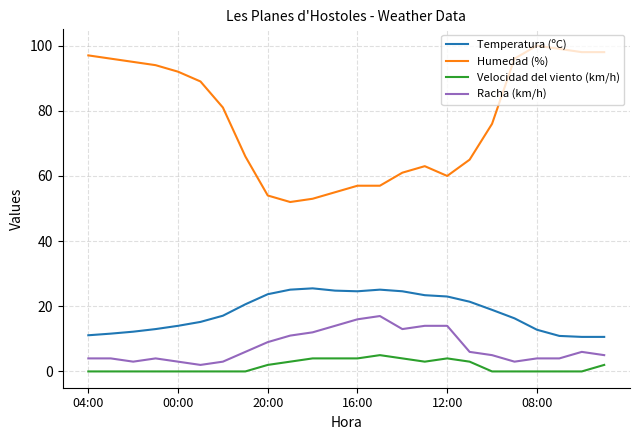

Which series has the widest spread of values?

Humedad (%)